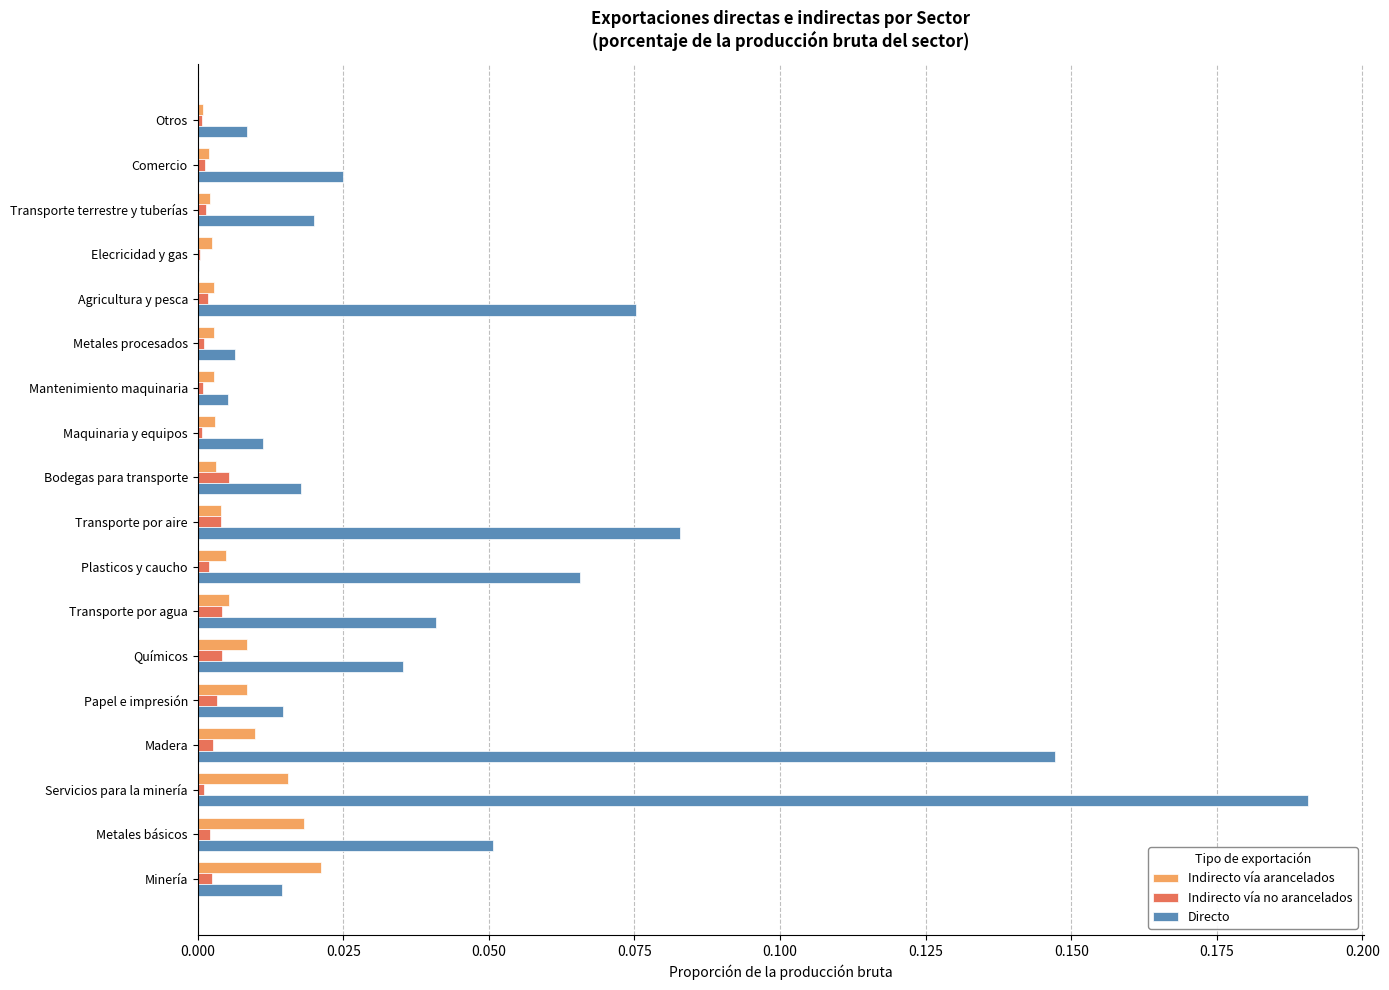

At which label does Directo reach its peak?

Servicios para la minería